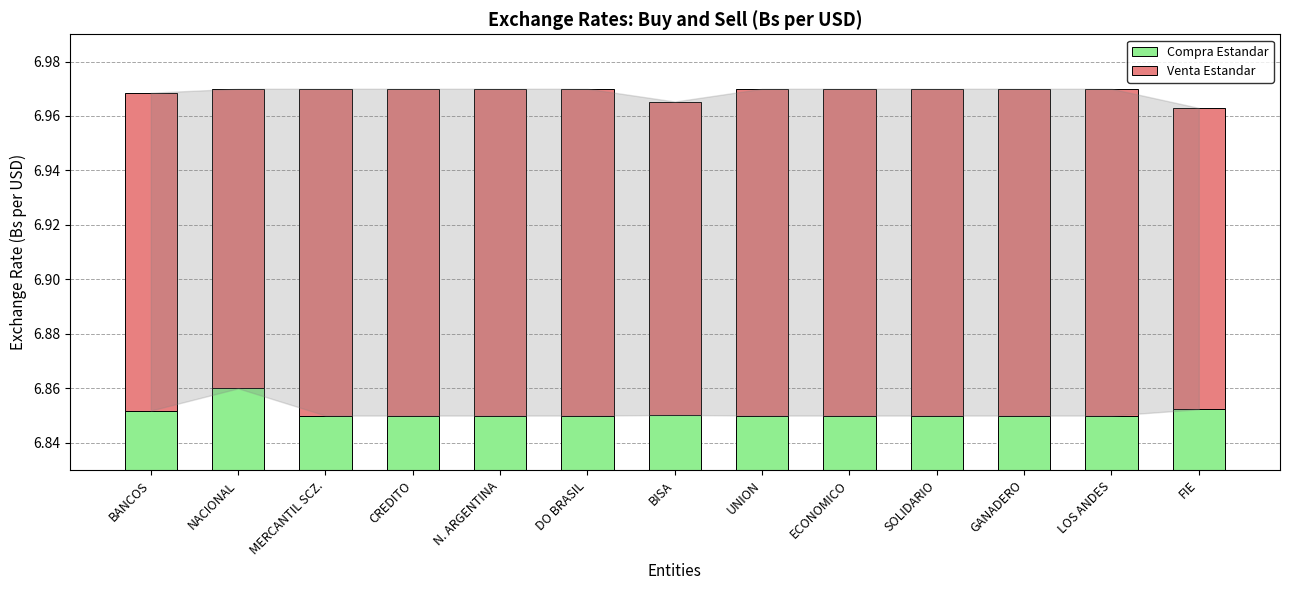

At which label is Compra Estandar closest to 0?

MERCANTIL SCZ.